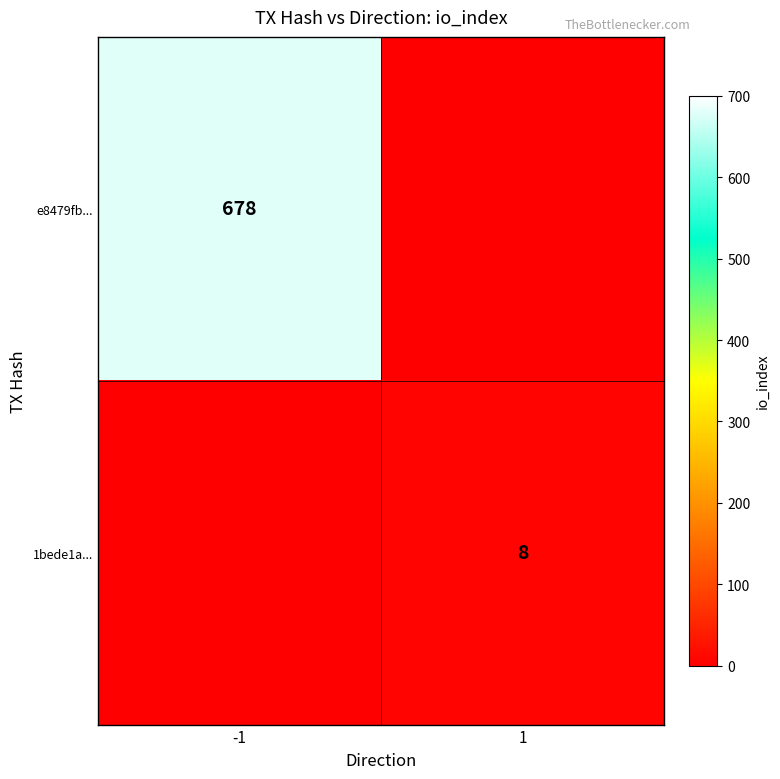

Is it true that e8479fb... equals 678 at -1?

True